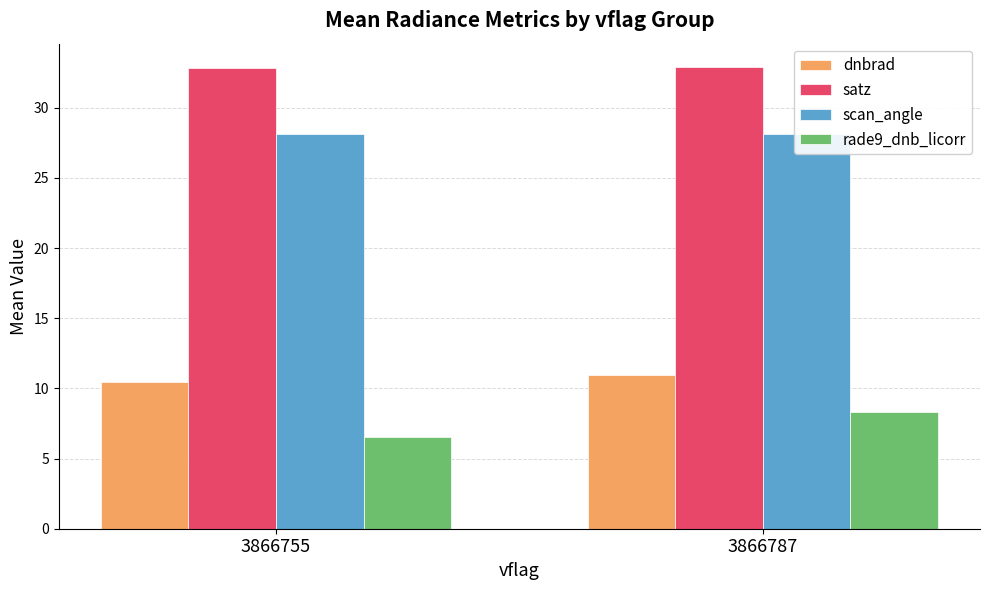

What is the average value of the rade9_dnb_licorr series?

7.4